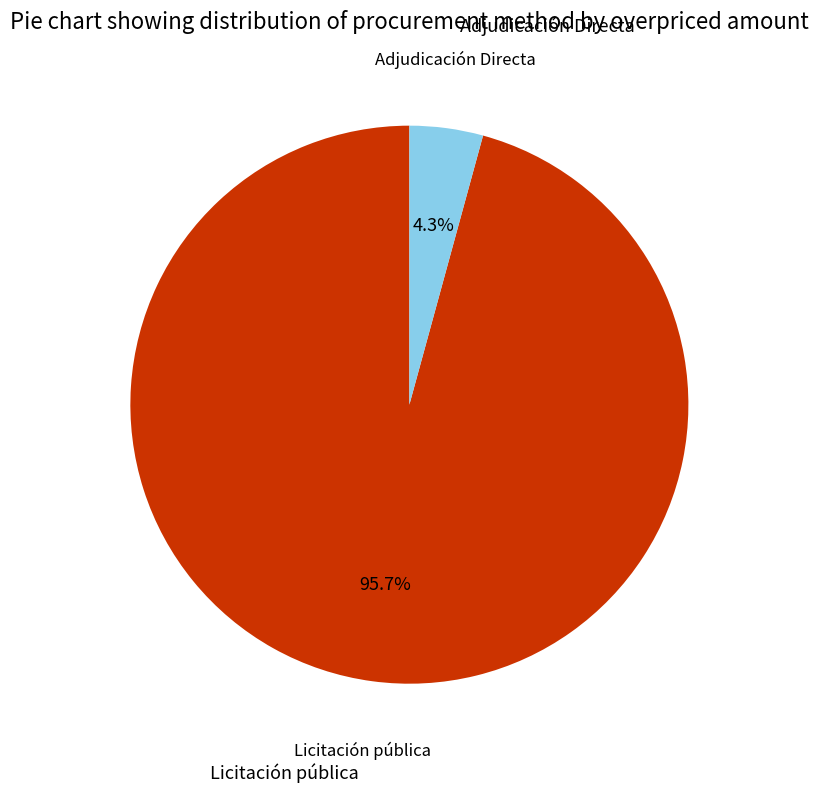

Is there any slice that represents more than half of the pie?

Yes